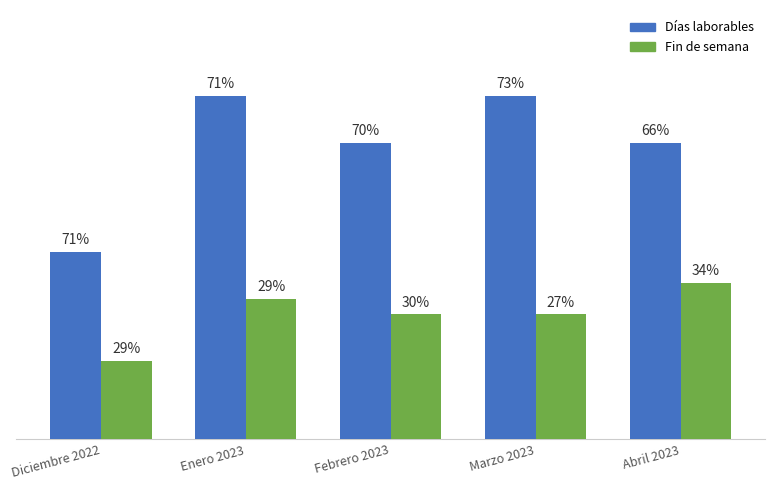

What are all the series names shown in the legend?

Días laborables, Fin de semana